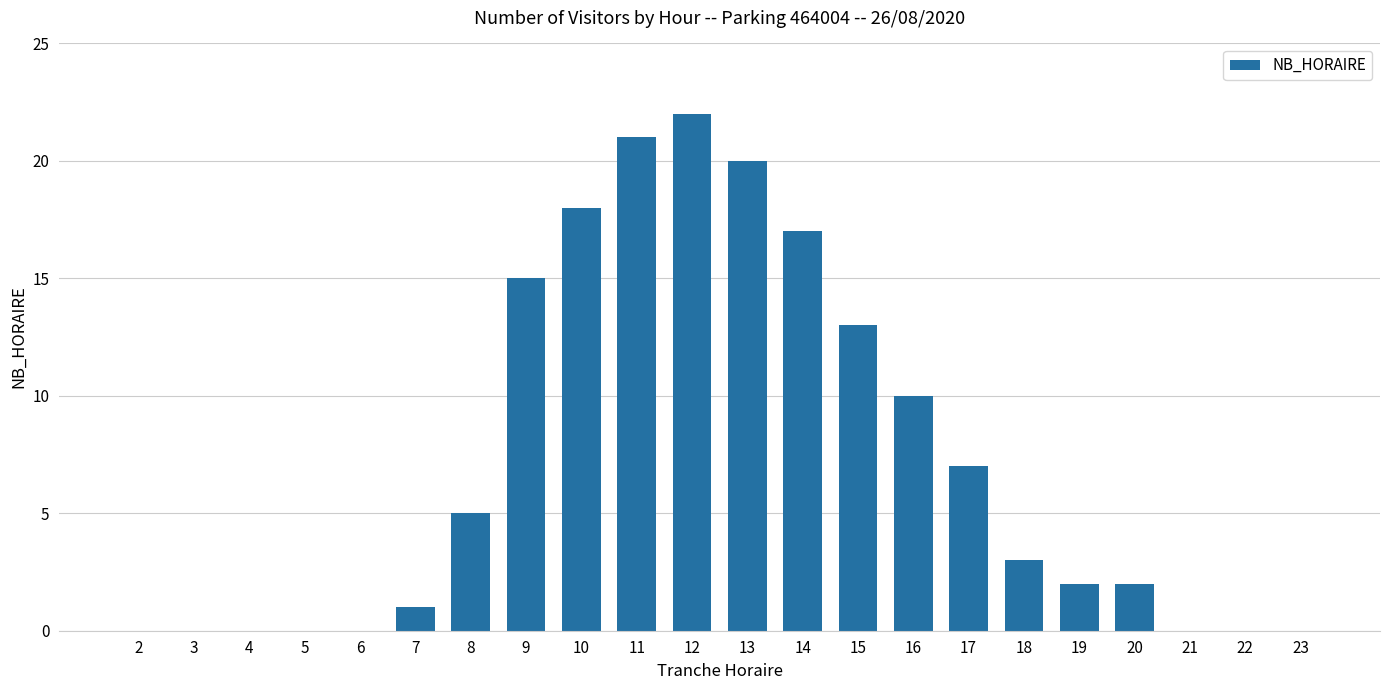

What value does the data have at 8, to the nearest 5?

5